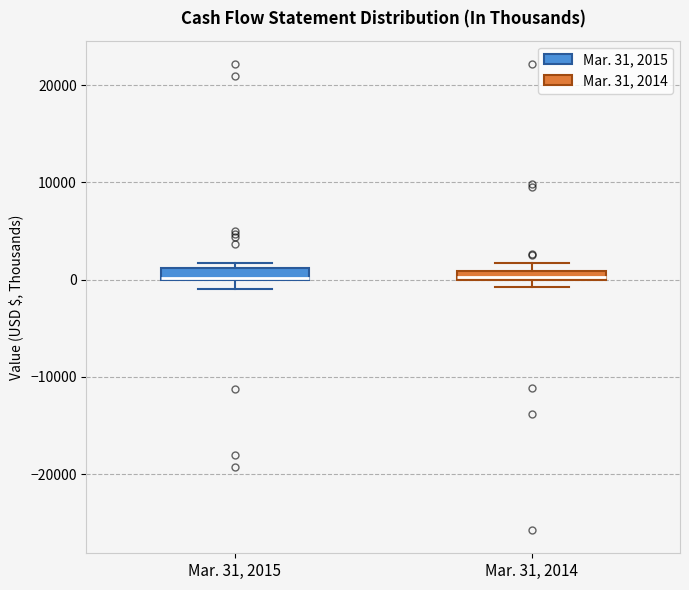

Where is the upper edge of the box for Mar. 31, 2015 on the y-axis? The values are not printed on the chart, so give them approximately, as read against the axis.

1000